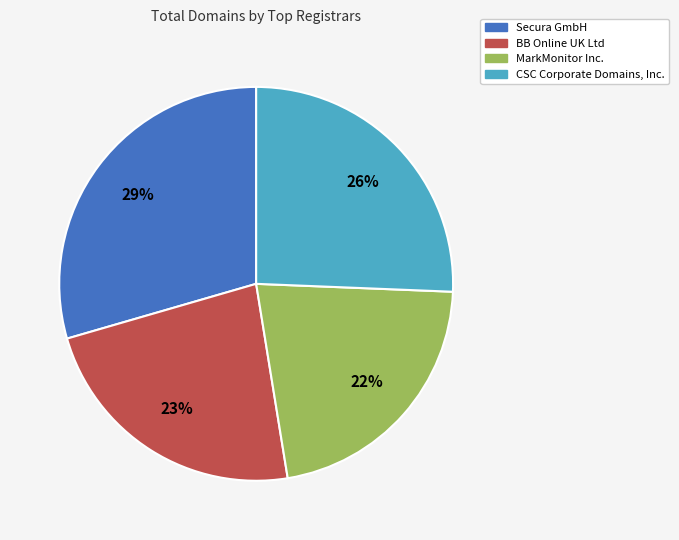

Does any single category account for the majority?

No